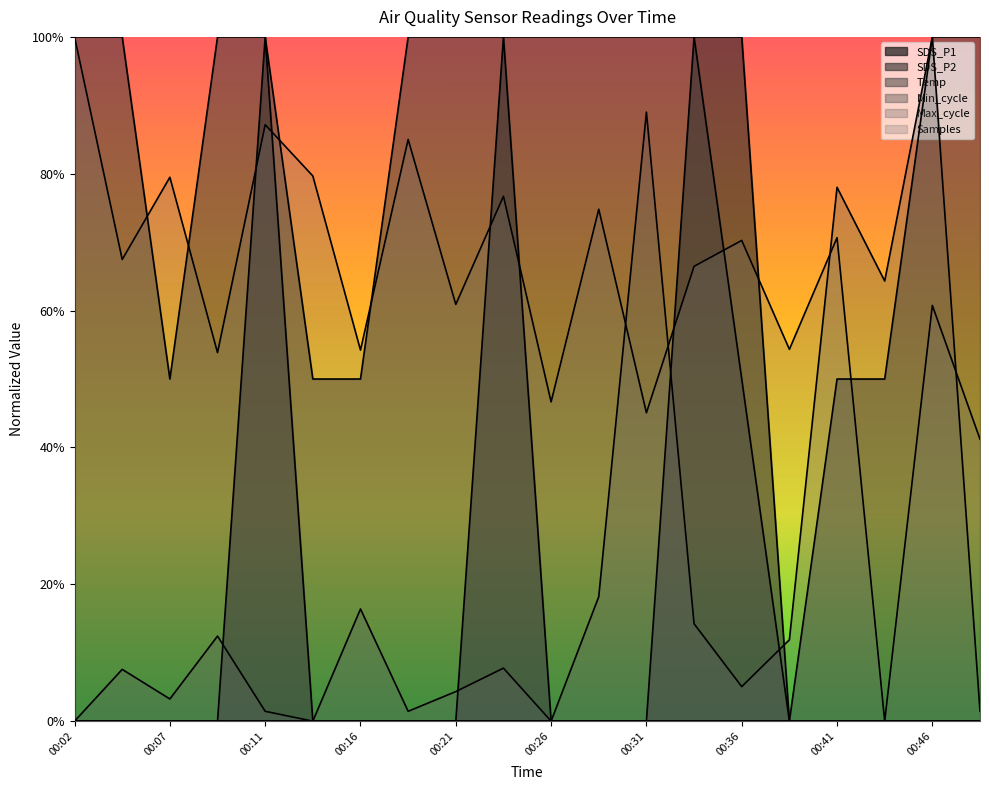

Does the chart have visible grid lines?

No